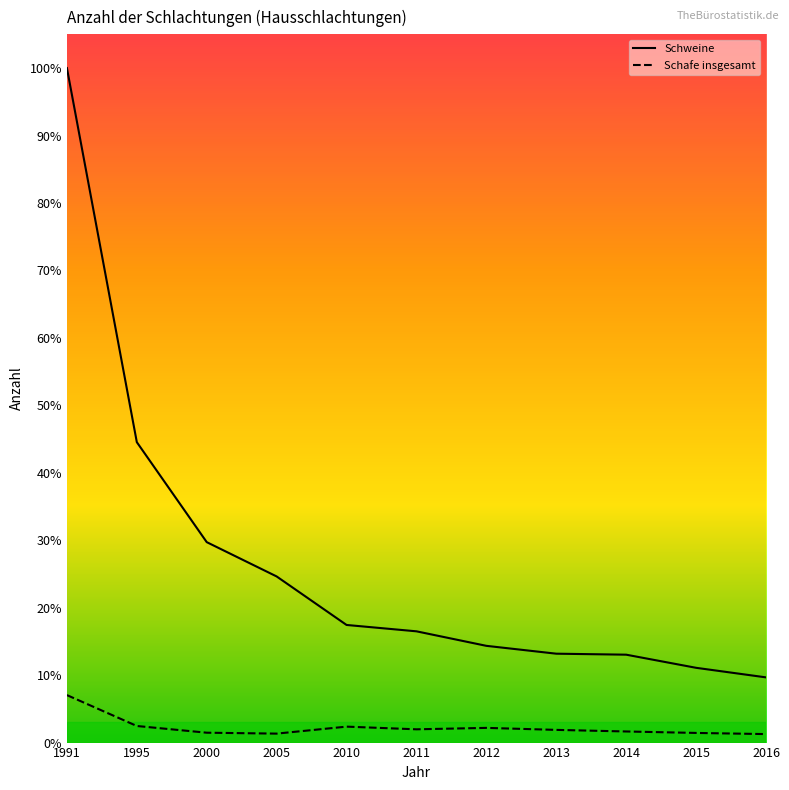

Is it true that Schafe insgesamt equals 436 at 2016?

False